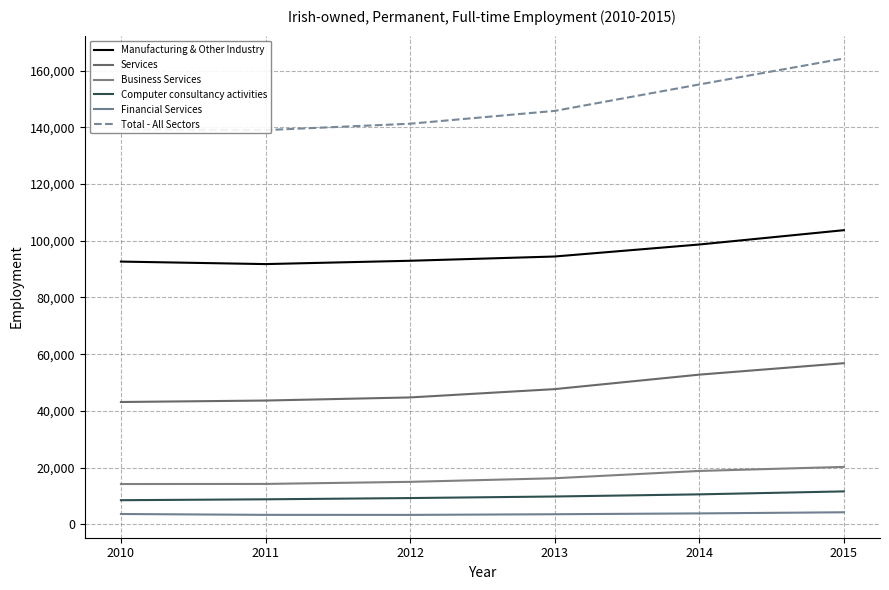

The value of Total - All Sectors at 2015 is 294645. True or false?

False